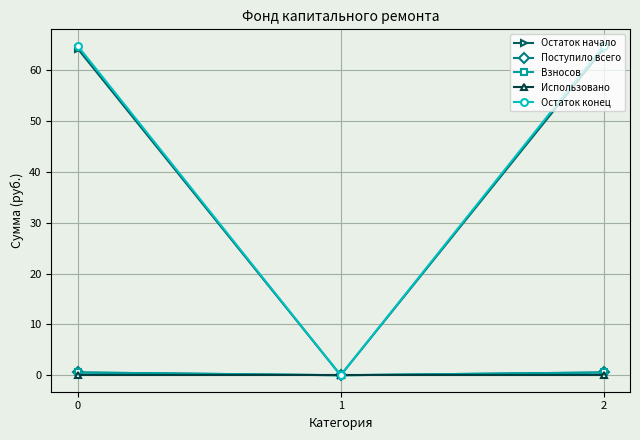

At how many categories does at least one series exceed 8?

2